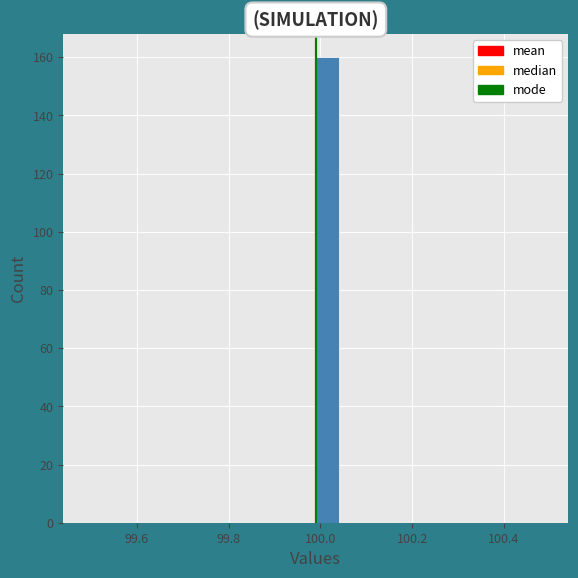

Around what value on the x-axis is the tallest bar? Give the approximate position of its centre, as read against the axis.

100.02